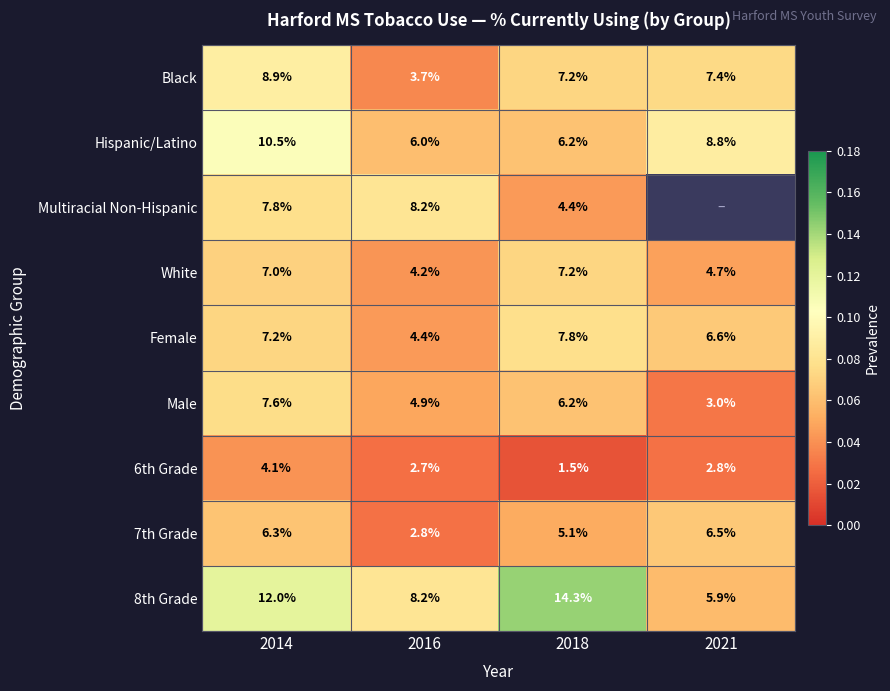

Which series changed the most between 2014 and 2018?

Hispanic/Latino